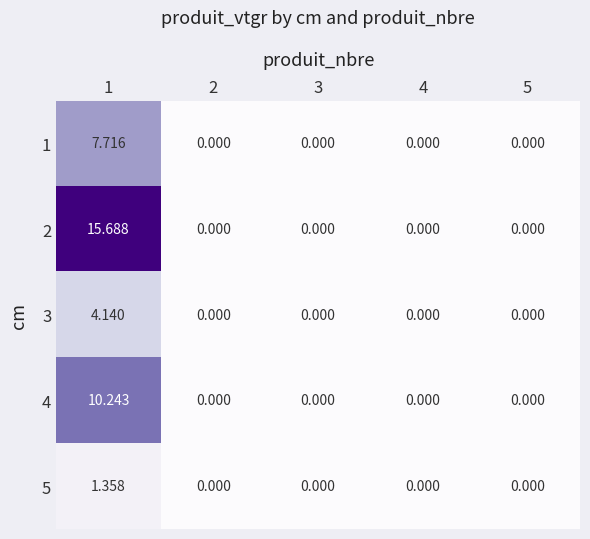

What is the maximum value shown in the chart?

15.7